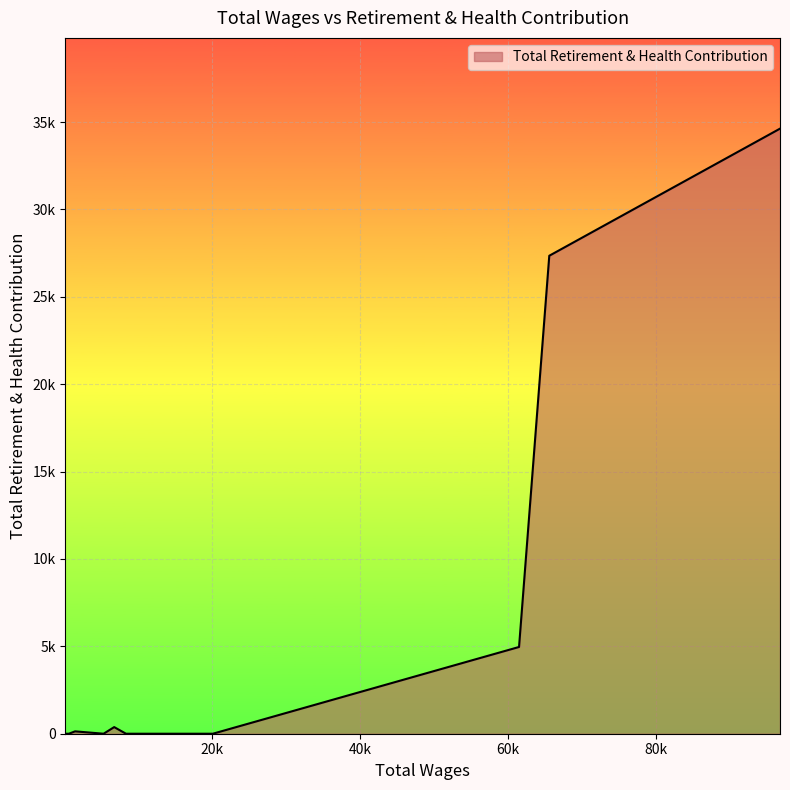

How many interior local valleys (lower than both neighbors) does the data have?

1